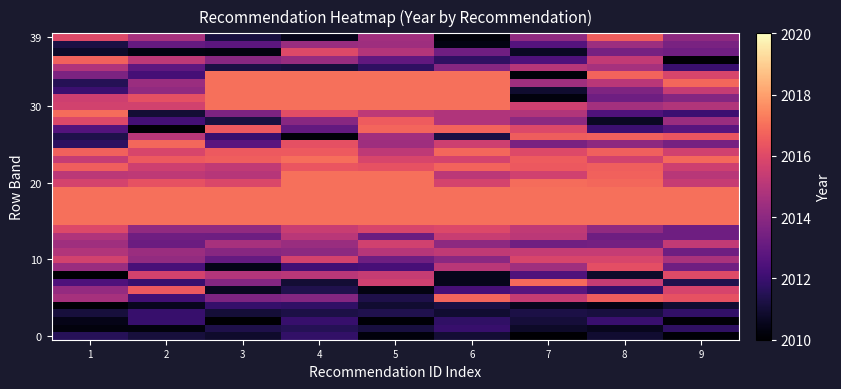

Which label corresponds to the smallest value in the chart?

7